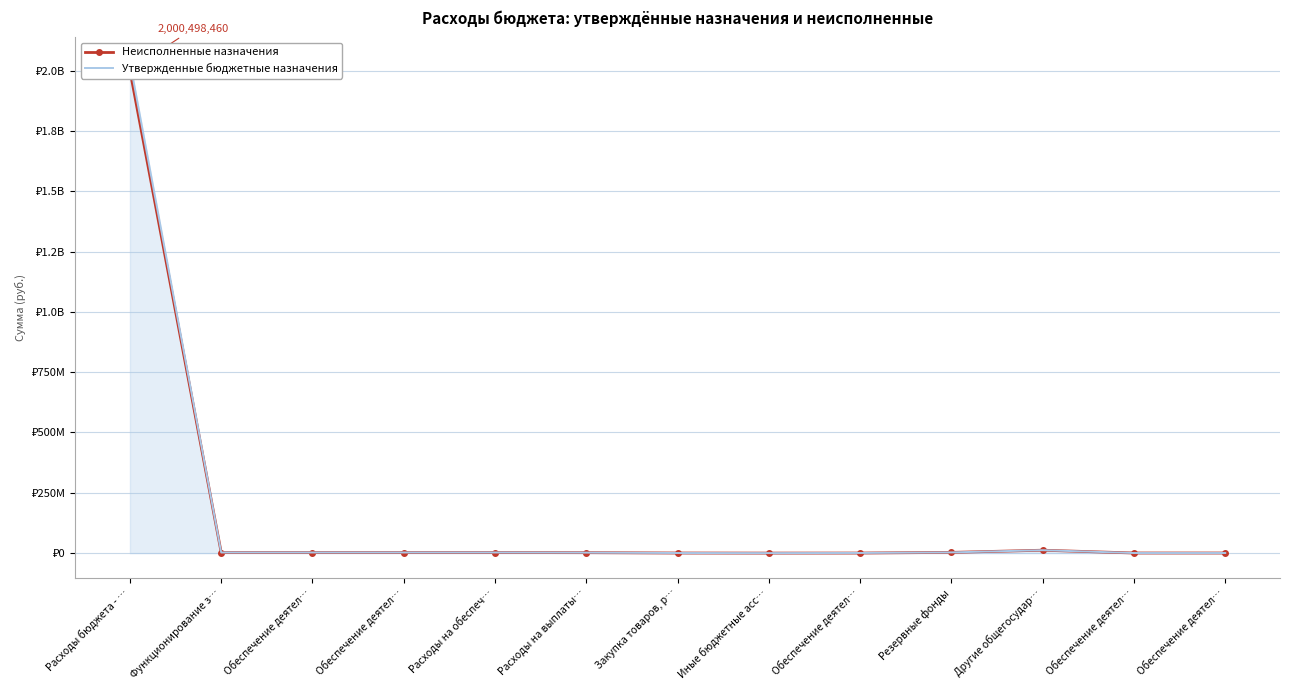

What is the sum of the Утвержденные бюджетные назначения values at Расходы на выплаты… and Функционирование з…?

4737496.2